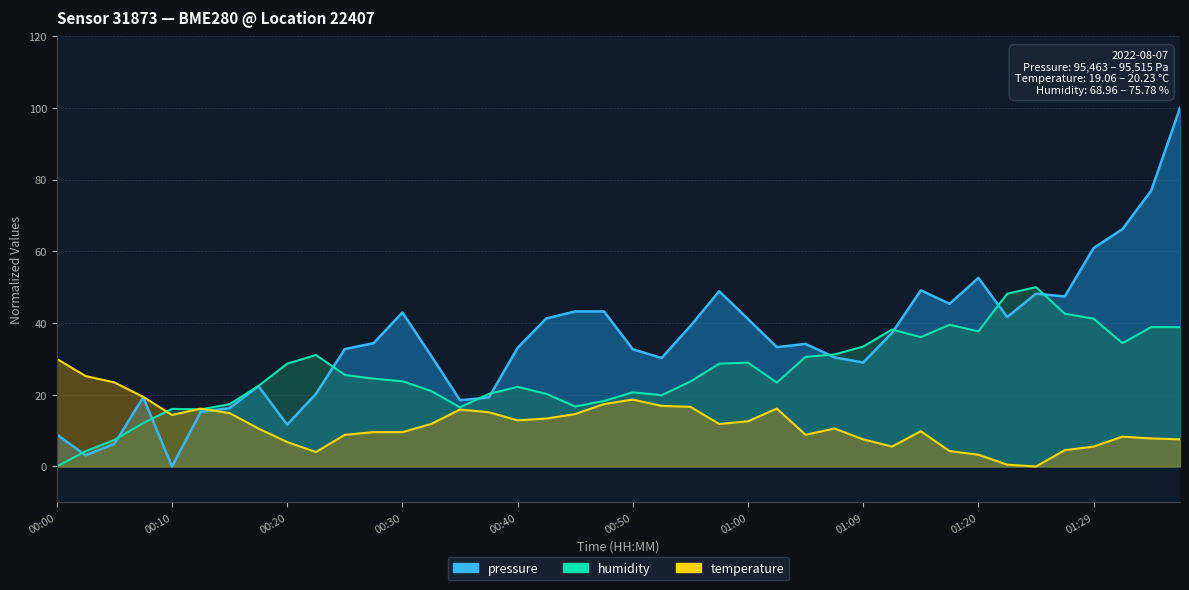

Reading right to left, extract all data points from this chart.

pressure: 01:37=100.0	01:34=76.9	01:32=66.2	01:29=60.9	01:27=47.4	01:24=48.2	01:22=41.7	01:20=52.6	01:17=45.4	01:14=49.1	01:12=37.2	01:09=29.0	01:07=30.4	01:04=34.2	01:02=33.3	01:00=41.1	00:57=48.9	00:55=39.2	00:52=30.2	00:50=32.7	00:47=43.2	00:45=43.2	00:42=41.3	00:40=33.1	00:37=19.2	00:35=18.5	00:32=30.8	00:30=42.9	00:27=34.4	00:25=32.7	00:22=20.3	00:20=11.7	00:17=22.4	00:15=16.3	00:12=15.2	00:10=0.0	00:07=19.3	00:05=6.3	00:02=3.1	00:00=8.9
temperature: 01:37=7.6	01:34=7.8	01:32=8.3	01:29=5.5	01:27=4.5	01:24=0.0	01:22=0.5	01:20=3.3	01:17=4.3	01:14=9.8	01:12=5.5	01:09=7.6	01:07=10.6	01:04=8.8	01:02=16.1	01:00=12.6	00:57=11.8	00:55=16.6	00:52=16.9	00:50=18.7	00:47=17.4	00:45=14.6	00:42=13.4	00:40=12.9	00:37=15.1	00:35=15.9	00:32=11.8	00:30=9.6	00:27=9.6	00:25=8.8	00:22=4.0	00:20=6.8	00:17=10.6	00:15=14.9	00:12=16.1	00:10=14.4	00:07=19.4	00:05=23.4	00:02=25.2	00:00=30.0
humidity: 01:37=38.9	01:34=38.9	01:32=34.4	01:29=41.2	01:27=42.6	01:24=50.0	01:22=48.2	01:20=37.7	01:17=39.5	01:14=36.1	01:12=38.2	01:09=33.4	01:07=31.2	01:04=30.6	01:02=23.4	01:00=29.0	00:57=28.7	00:55=23.7	00:52=19.9	00:50=20.7	00:47=18.3	00:45=16.7	00:42=20.2	00:40=22.2	00:37=20.2	00:35=16.5	00:32=21.0	00:30=23.8	00:27=24.5	00:25=25.5	00:22=31.1	00:20=28.7	00:17=22.4	00:15=17.4	00:12=15.9	00:10=16.1	00:07=12.1	00:05=7.4	00:02=4.3	00:00=0.0